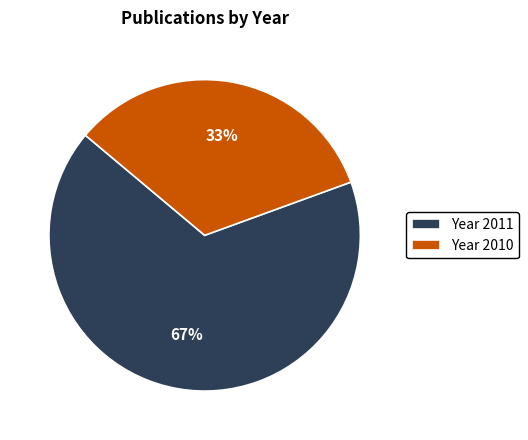

Is the sum of Year 2010 and Year 2011 greater than half?

Yes